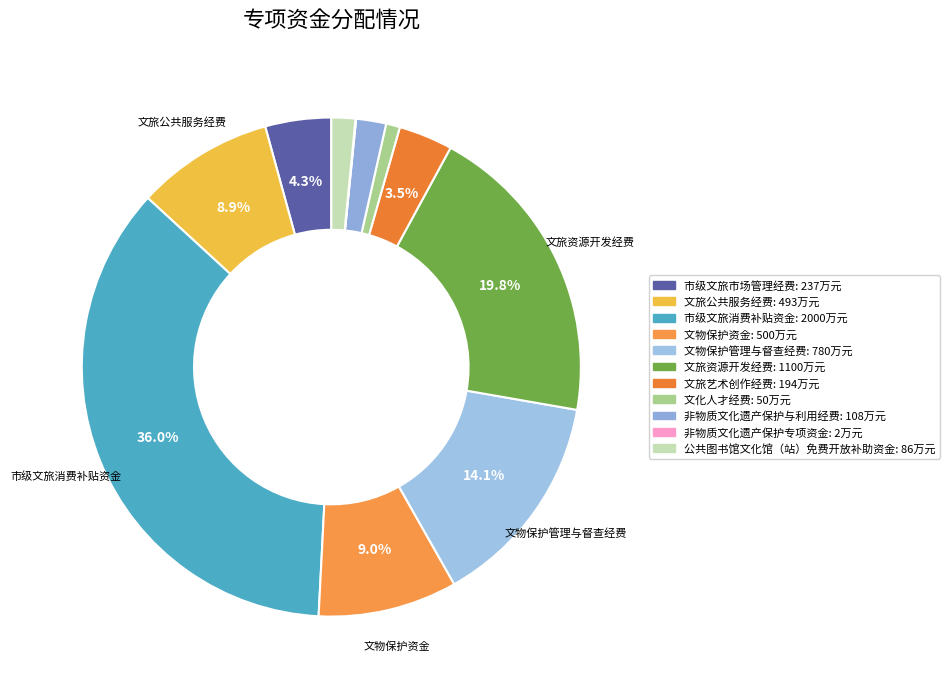

Is it true that 文旅资源开发经费 is 11% of the pie?

False